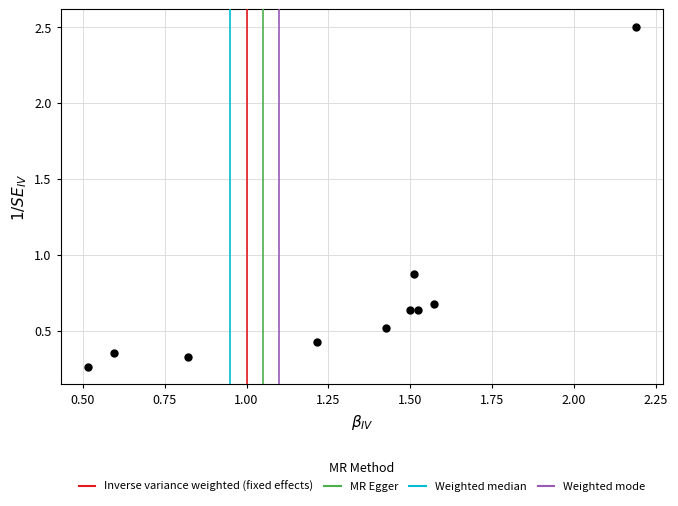

What Y value in the scatter plot is closest to 1?

0.9